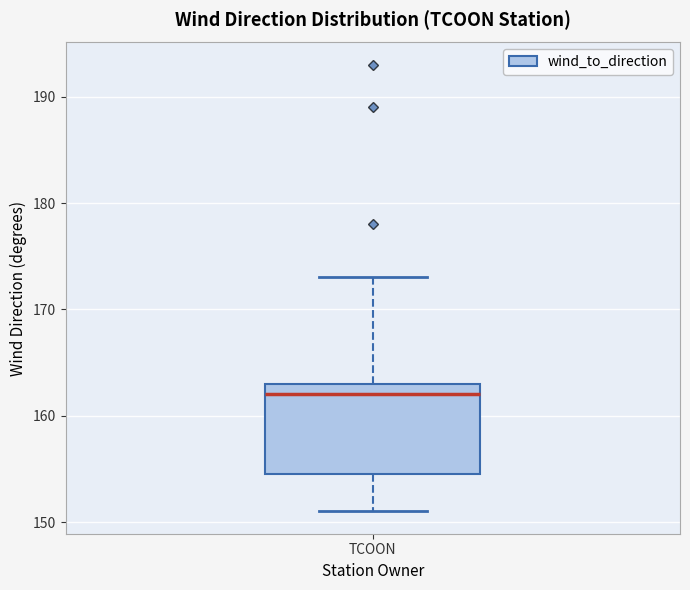

Where is the upper edge of the box for TCOON on the y-axis? The values are not printed on the chart, so give them approximately, as read against the axis.

163